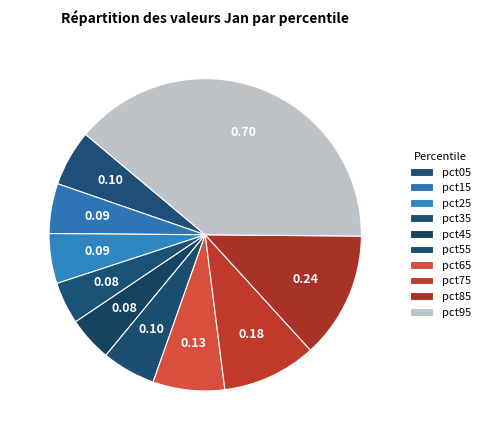

Which slice is the largest?

pct95